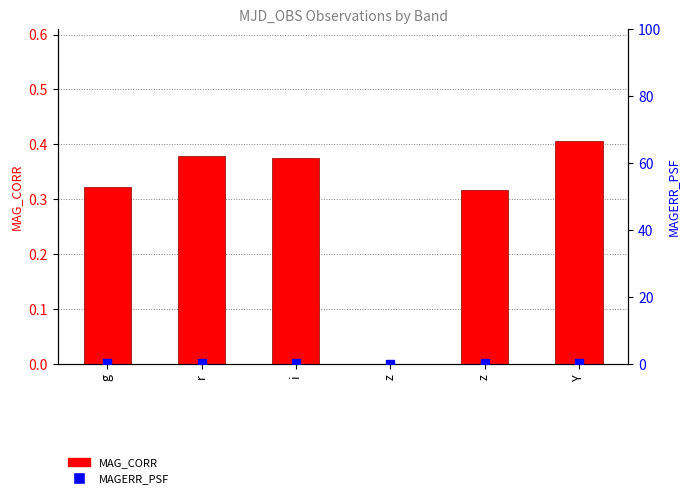

At which category is the sum across all series the highest?

Y